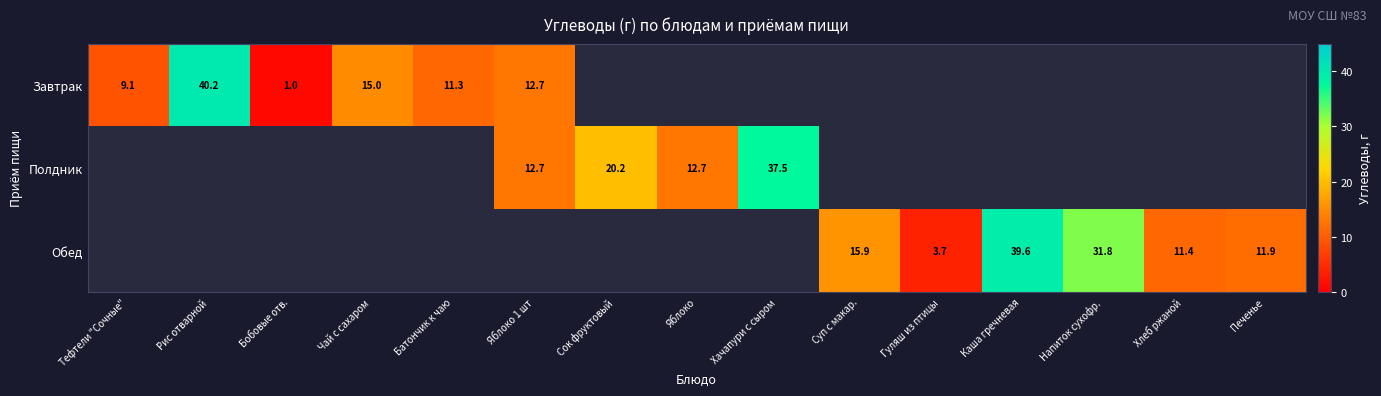

What is the difference between the highest and lowest values at Яблоко?

12.7